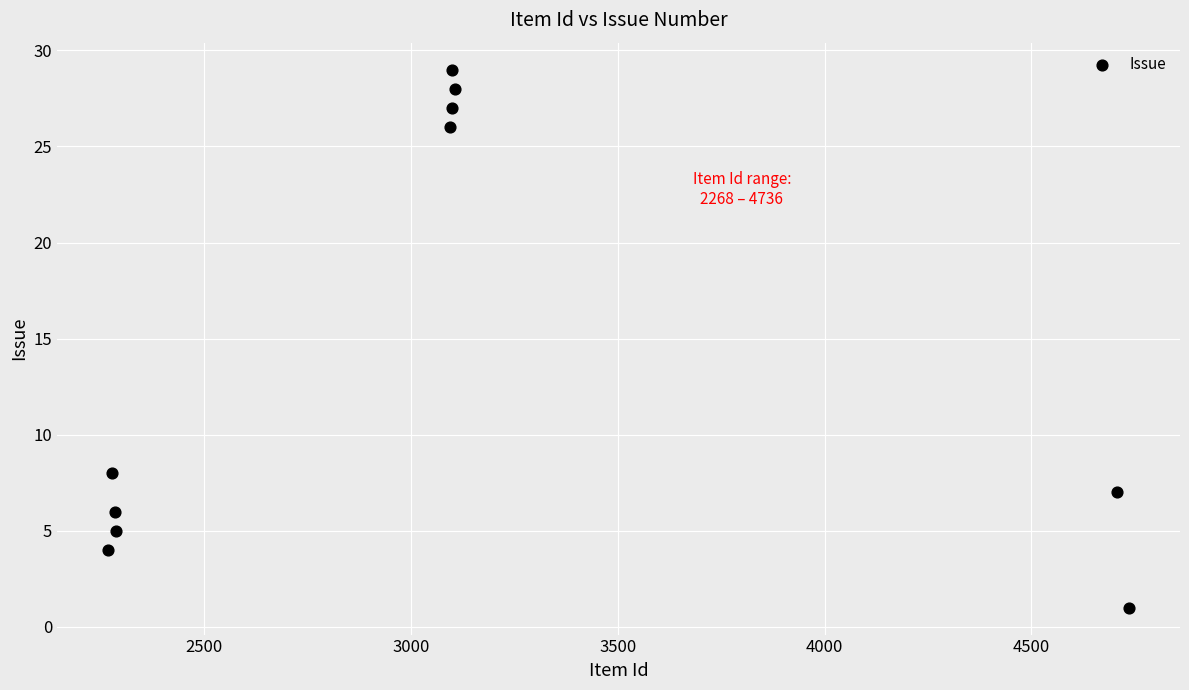

What is the range of X values (max minus min)?

2468